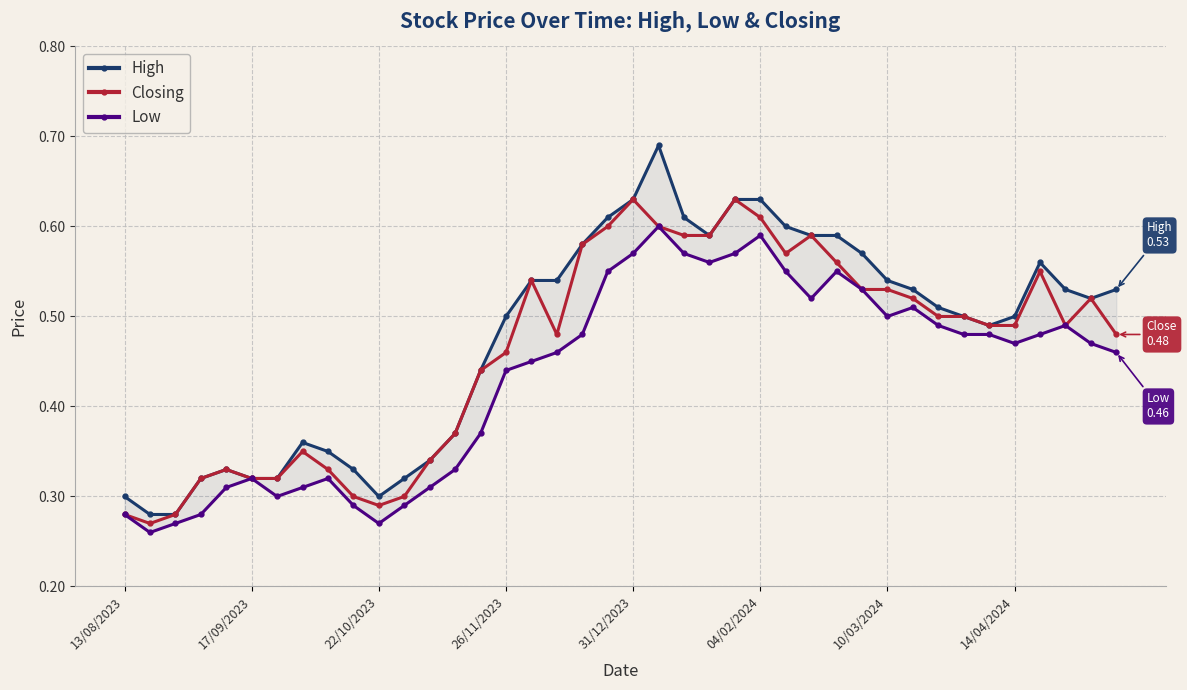

In High, how many points are lower than both neighbors (excluding endpoints)?

4